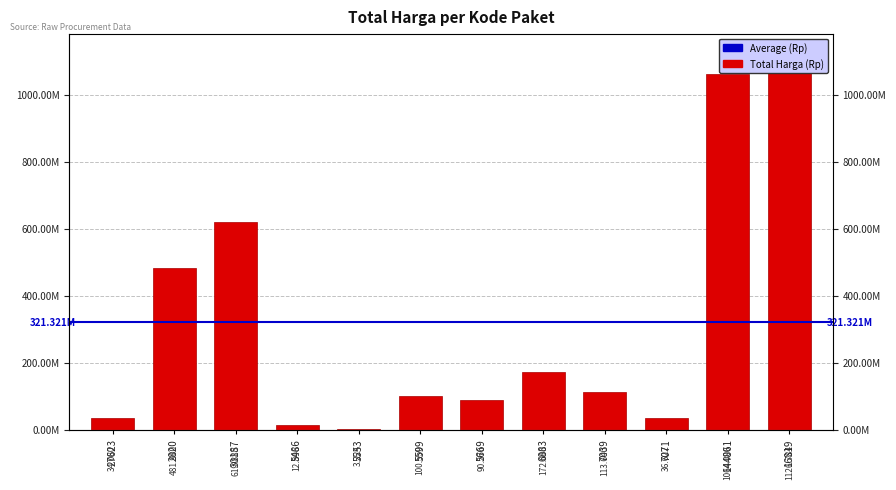

What is the sum of all values?

3855851581